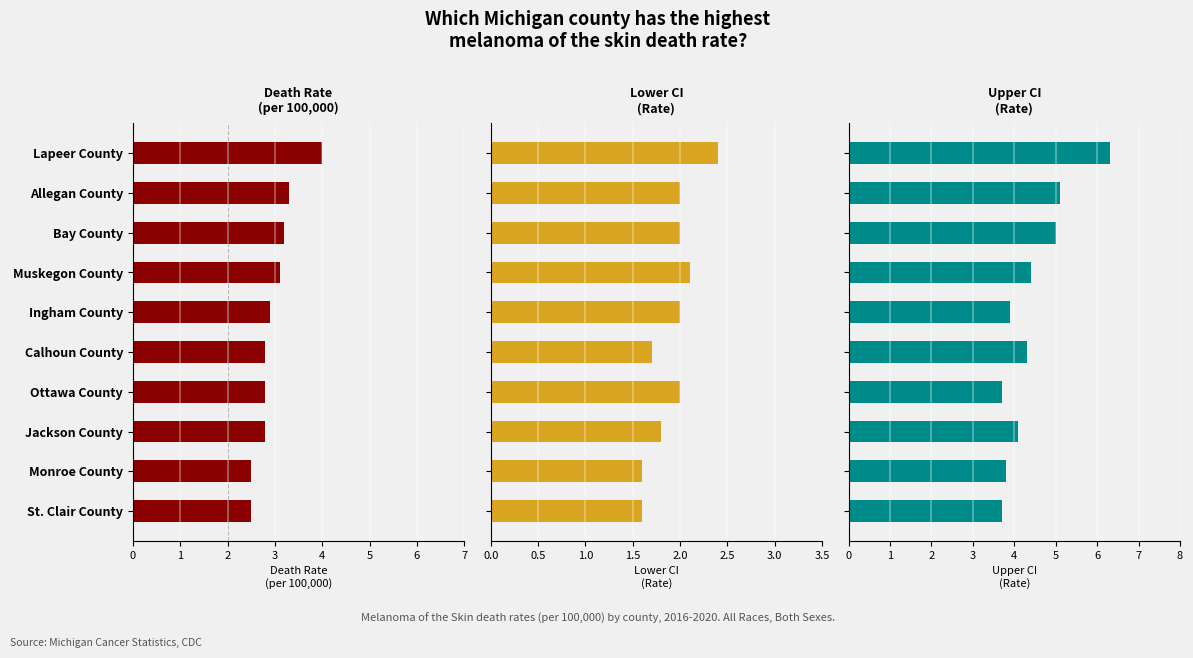

Reading left to right, transcribe all the data shown in this chart.

Age-Adjusted Death Rate: 4.0	3.3	3.2	3.1	2.9	2.8	2.8	2.8	2.5	2.5
Lower CI (Rate): 2.4	2.0	2.0	2.1	2.0	1.7	2.0	1.8	1.6	1.6
Upper CI (Rate): 6.3	5.1	5.0	4.4	3.9	4.3	3.7	4.1	3.8	3.7